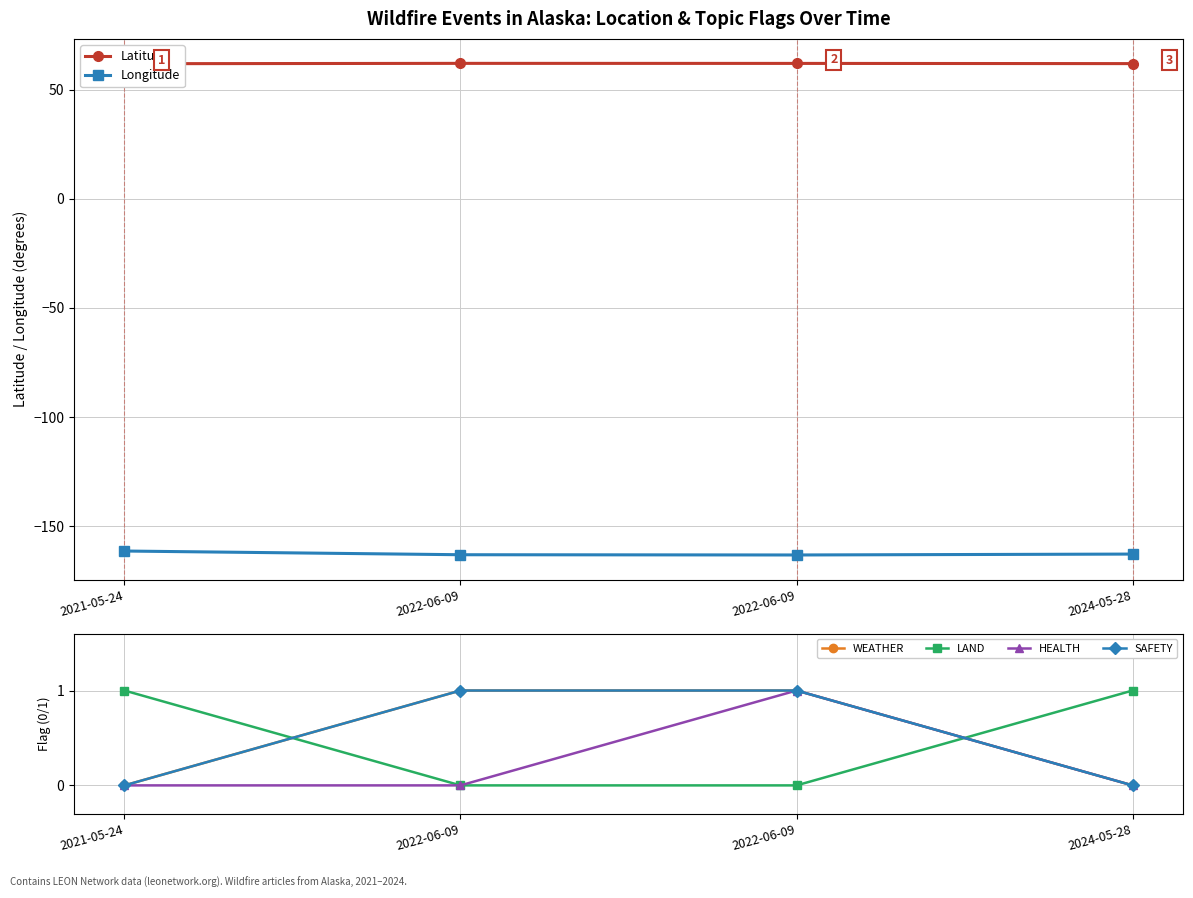

List the labels in order of SAFETY value, smallest first.

2021-05-24, 2024-05-28, 2022-06-09, 2022-06-09